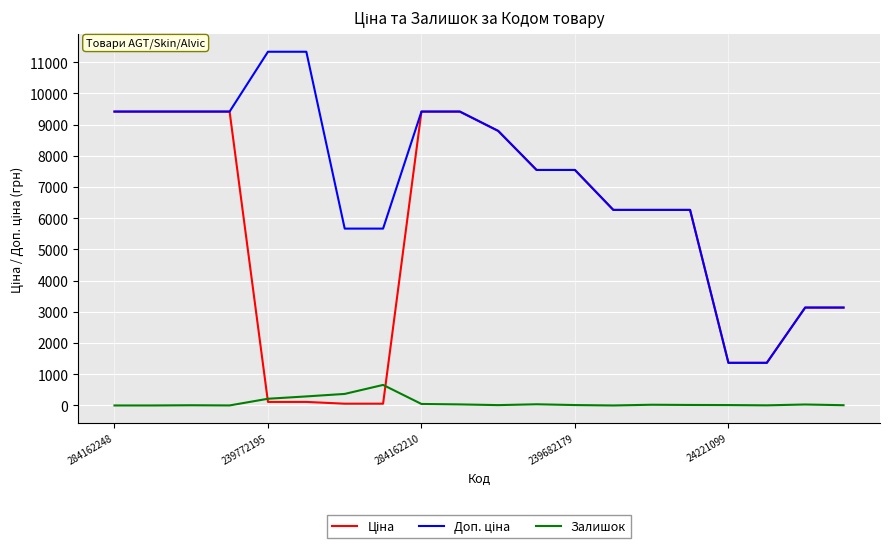

Is this an area chart (filled region under the line)?

No